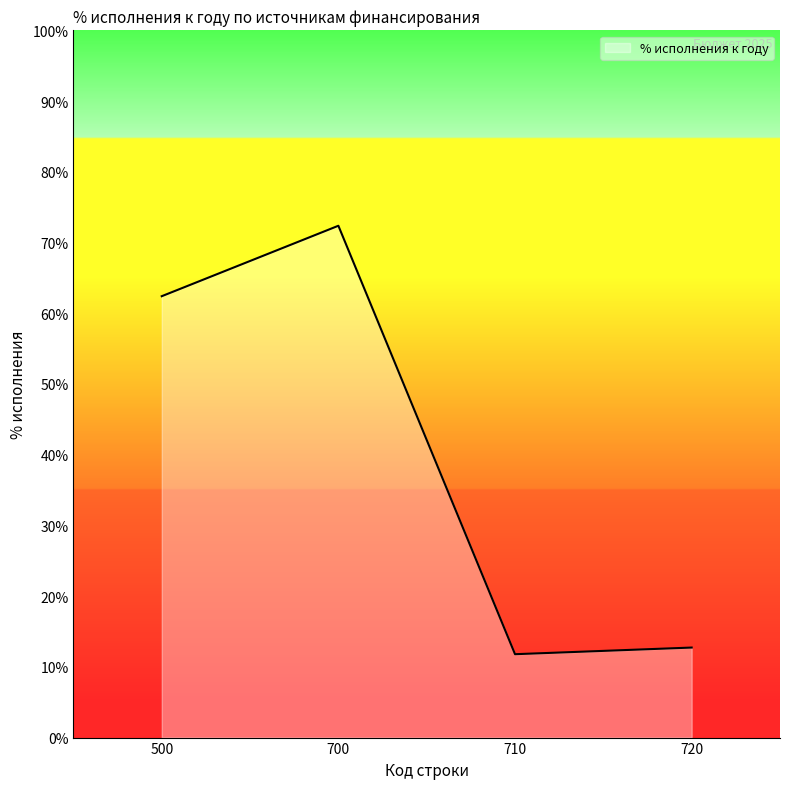

How many interior local peaks (higher than both neighbors) does the data have?

1